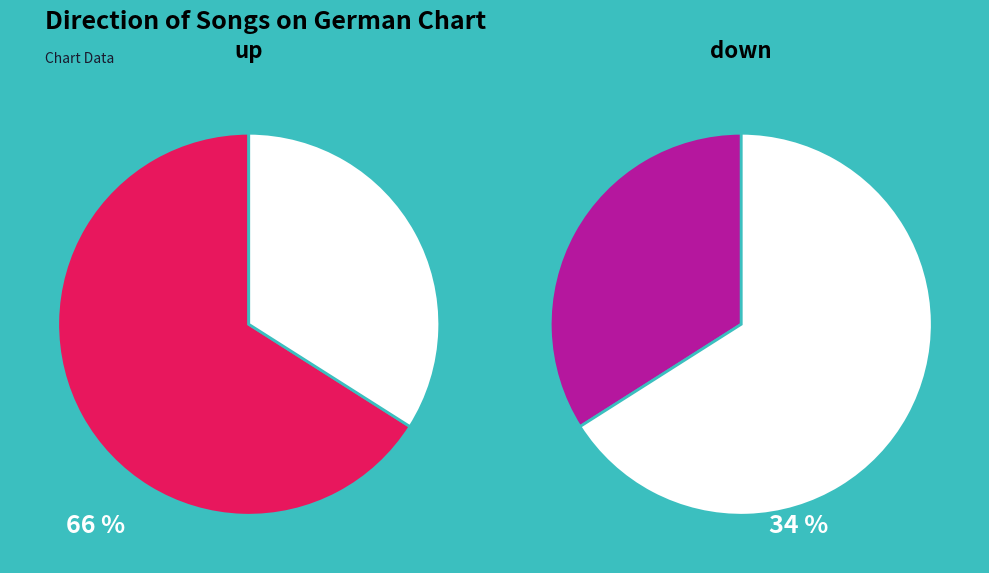

What is the ratio of the value at up to the value at down?

1.9